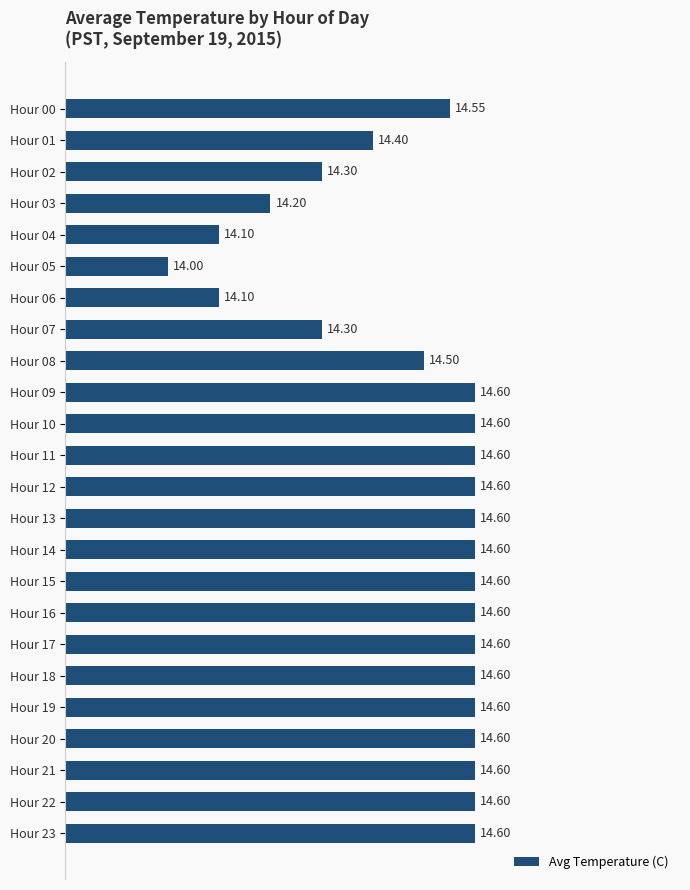

What is the average value?

14.5